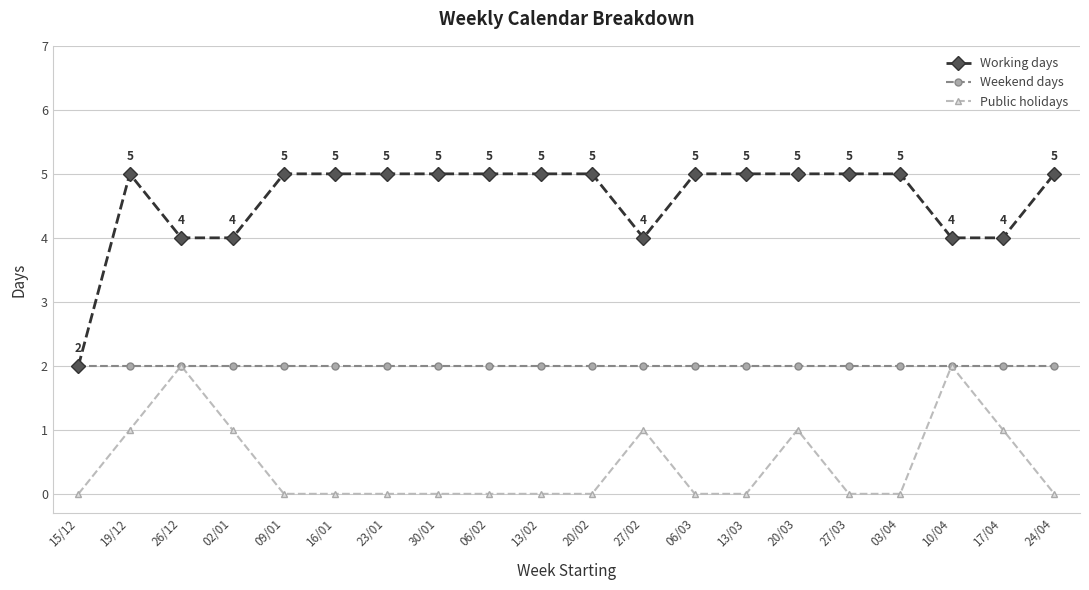

What is the maximum value for Weekend days?

2